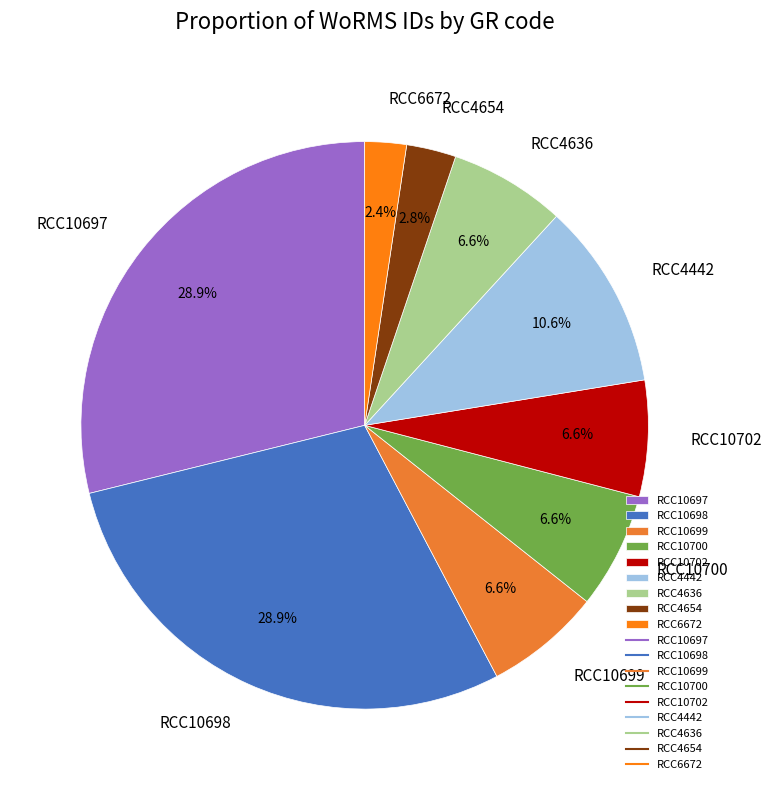

The RCC10700 slice represents 1% of the pie. True or false?

False